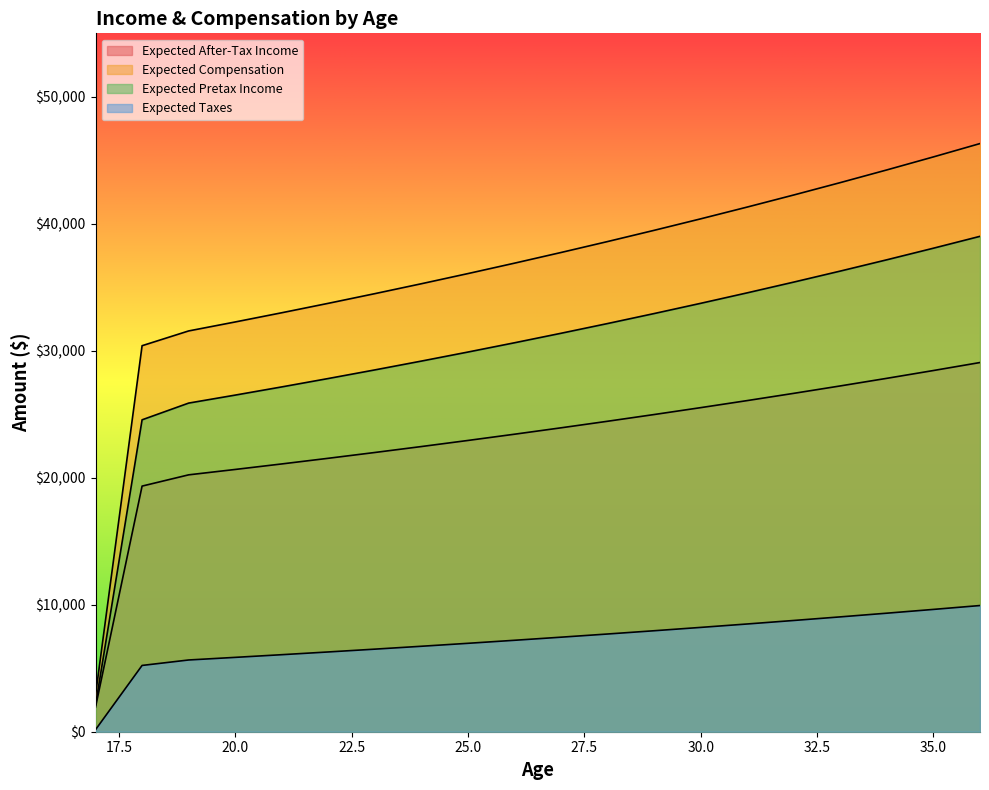

Reading left to right, what are all the values shown in this chart?

Expected After-Tax Income: 1938.5	19343.7	20230.1	20654.1	21088.6	21534.0	21990.5	22458.5	22938.1	23429.7	23933.6	24450.2	24979.6	25522.3	26078.5	26648.7	27233.0	27832.1	28446.0	29075.4
Expected Compensation: 2883.2	30399.7	31562.5	32269.7	32994.6	33737.7	34499.3	35279.9	36080.1	36900.3	37741.0	38602.7	39485.9	40391.3	41319.2	42270.4	43245.3	44244.7	45269.0	46318.9
Expected Pretax Income: 2099.0	24563.8	25879.9	26509.4	27154.5	27815.9	28493.7	29188.5	29900.7	30630.6	31378.8	32145.8	32931.9	33737.6	34563.5	35410.0	36277.7	37167.1	38078.7	39013.2
Expected Taxes: 160.6	5220.1	5649.8	5855.3	6066.0	6281.9	6503.2	6730.0	6962.6	7200.9	7445.2	7695.6	7952.3	8215.3	8485.0	8761.4	9044.7	9335.1	9632.7	9937.8